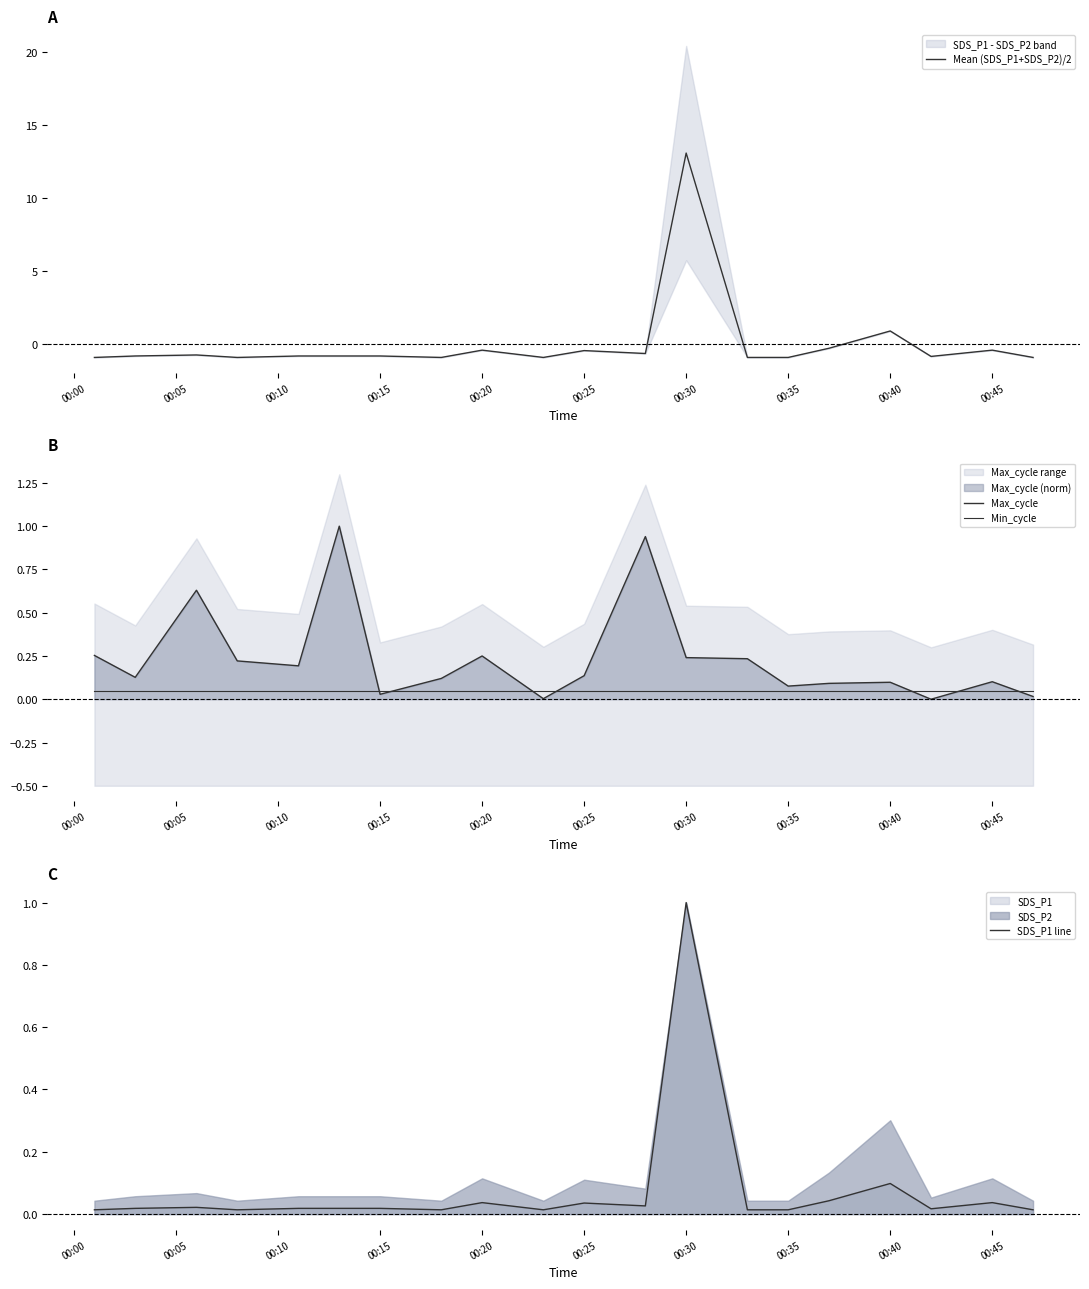

What is the average value of the Max_cycle series?

0.2